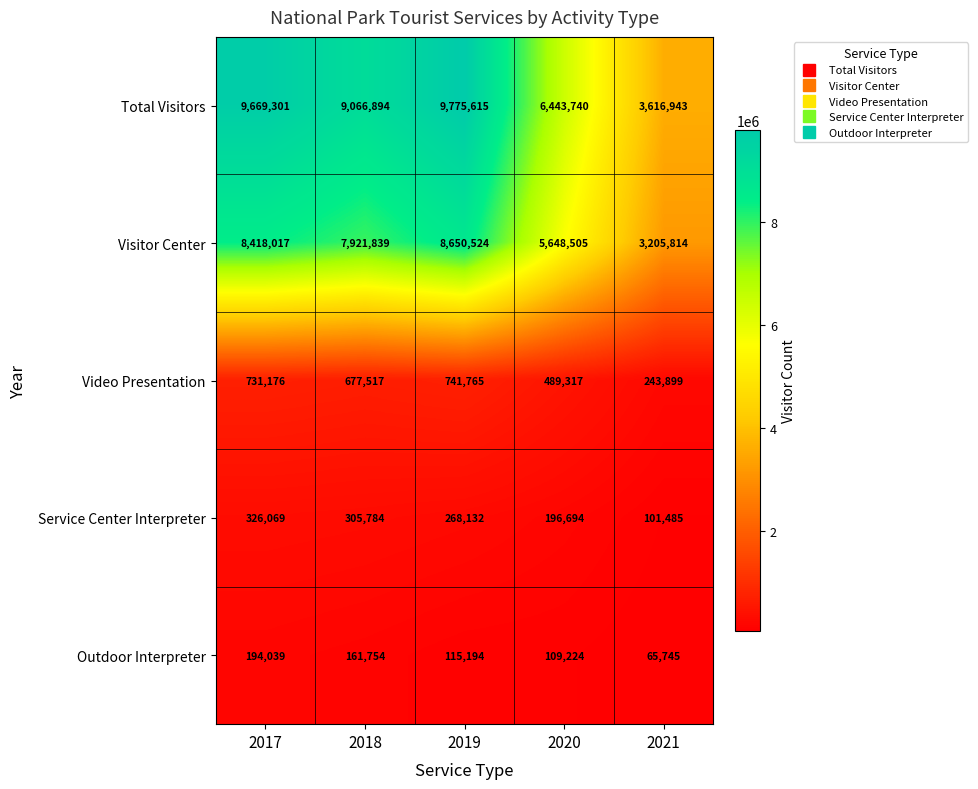

Is it true that Outdoor Interpreter equals 37799 at 2021?

False